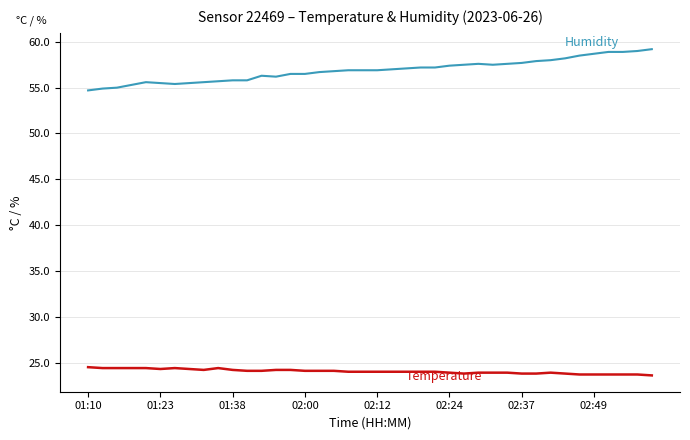

What is the minimum value shown in the chart?

23.6